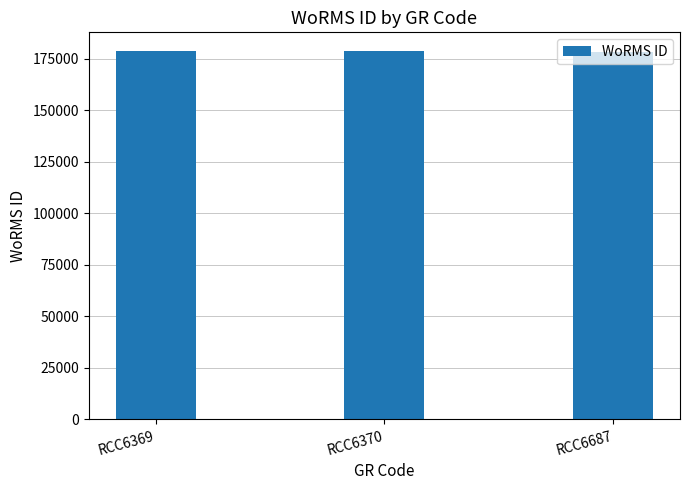

What is the value of the 1st bar from the left?

178972